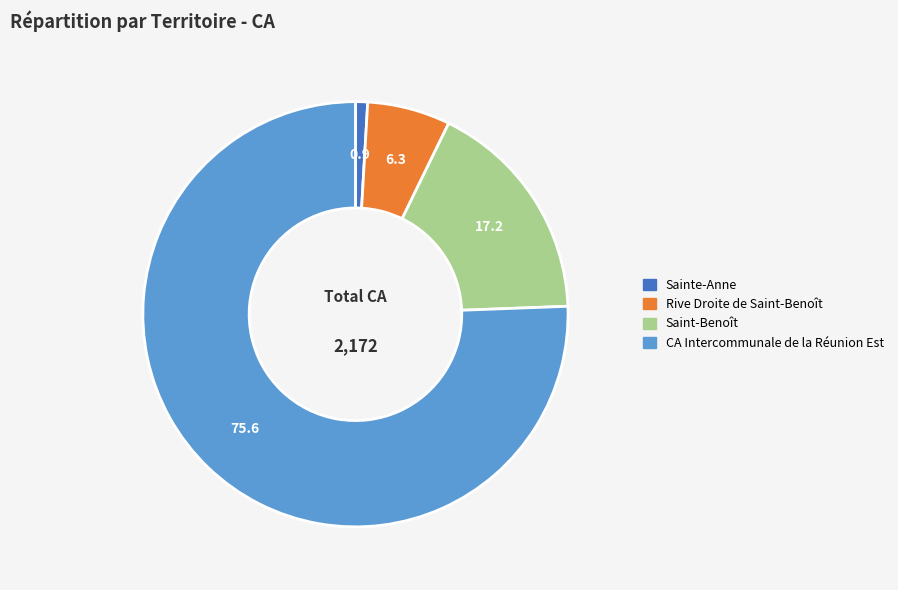

Does any single category account for the majority?

Yes